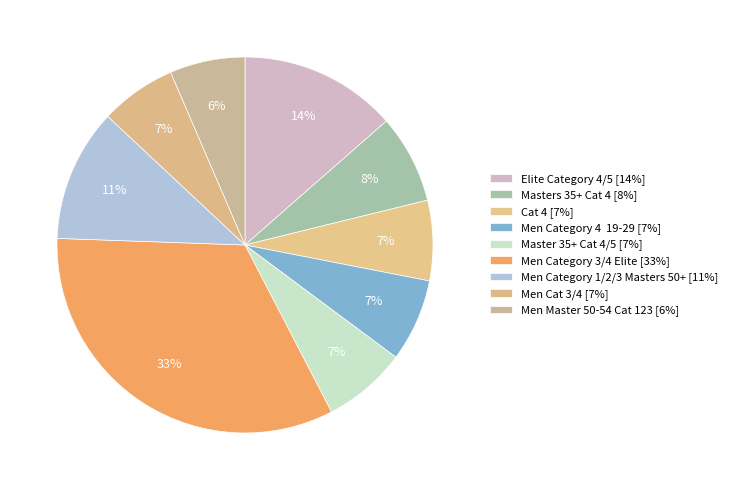

How many slices are in this pie chart?

9